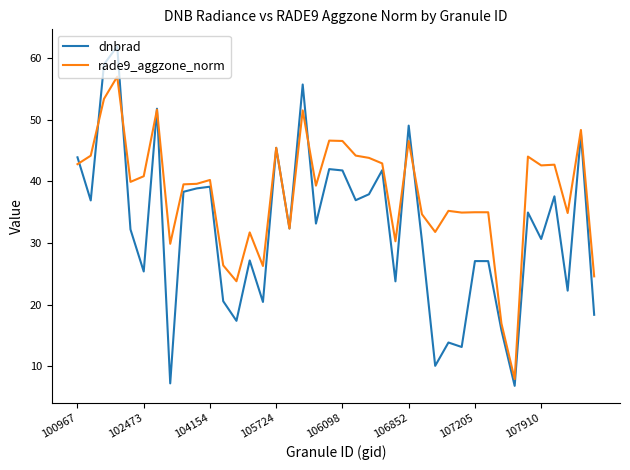

How many lines are shown in the chart?

2